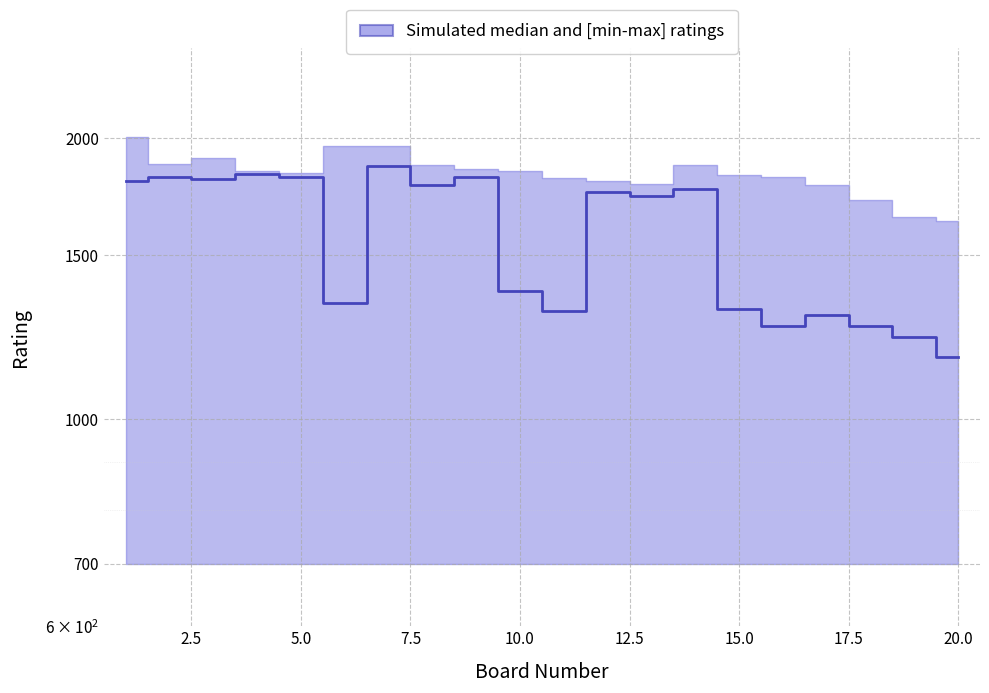

True or false: there are more than 0 points higher than both neighbors.

True